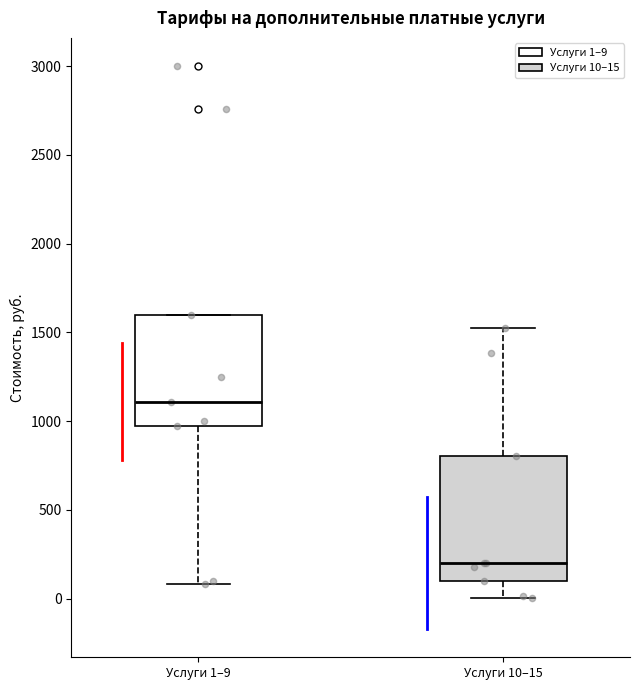

Reading left to right, read every box against the y-axis: the position of its median line, the range the box covers, and the ends of its whiskers. The values are not printed on the chart, so give them approximately, as read against the axis.

Услуги 1–9: median 1100, box 950 to 1600, whiskers 100 to 1600
Услуги 10–15: median 200, box 100 to 800, whiskers 0 to 1550